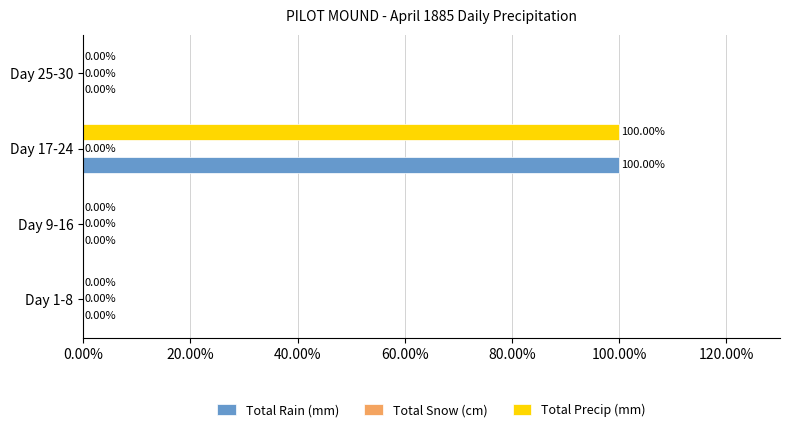

At which category is the sum across all series the highest?

Day 17-24